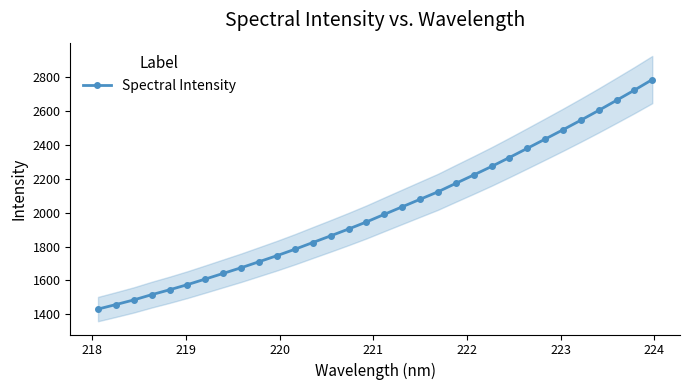

What is the average value?

2016.5